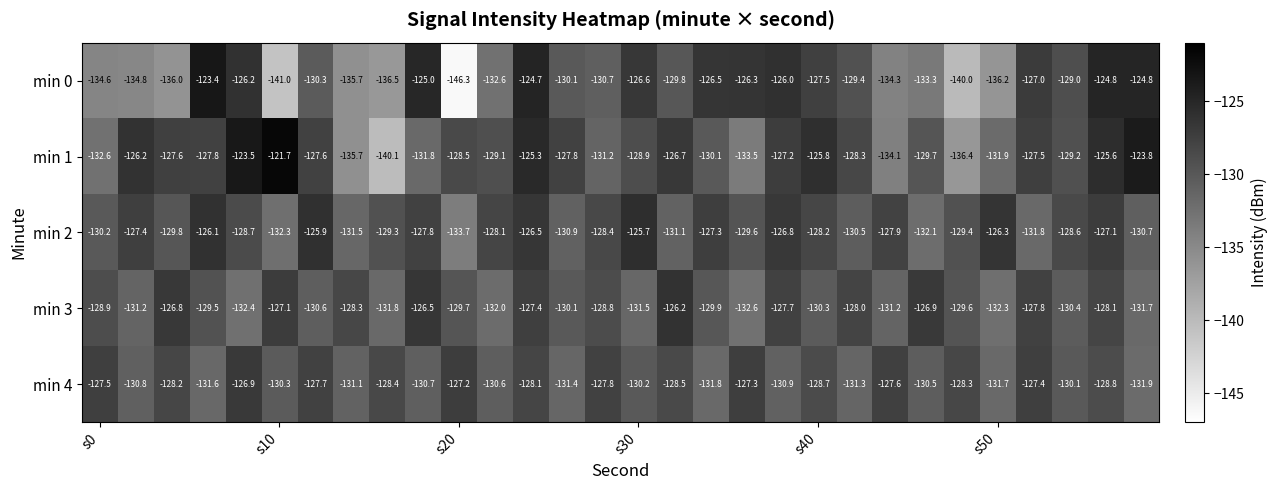

How many values in the min 1 series are below -128?

16